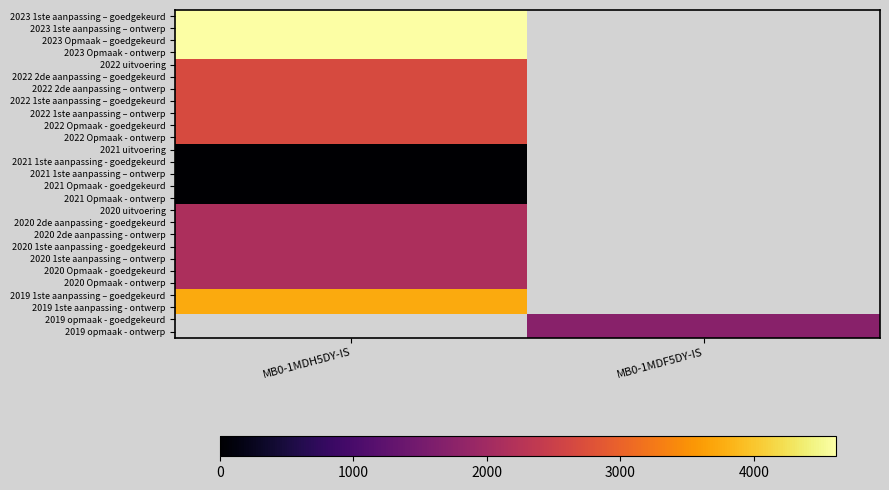

At which category does the chart reach its peak across all series?

MB0-1MDH5DY-IS